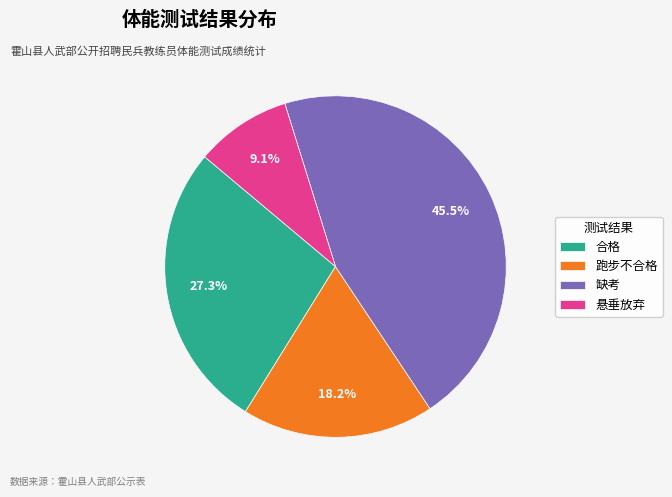

To the nearest percent, what is the difference between the largest and smallest slice percentages?

36%